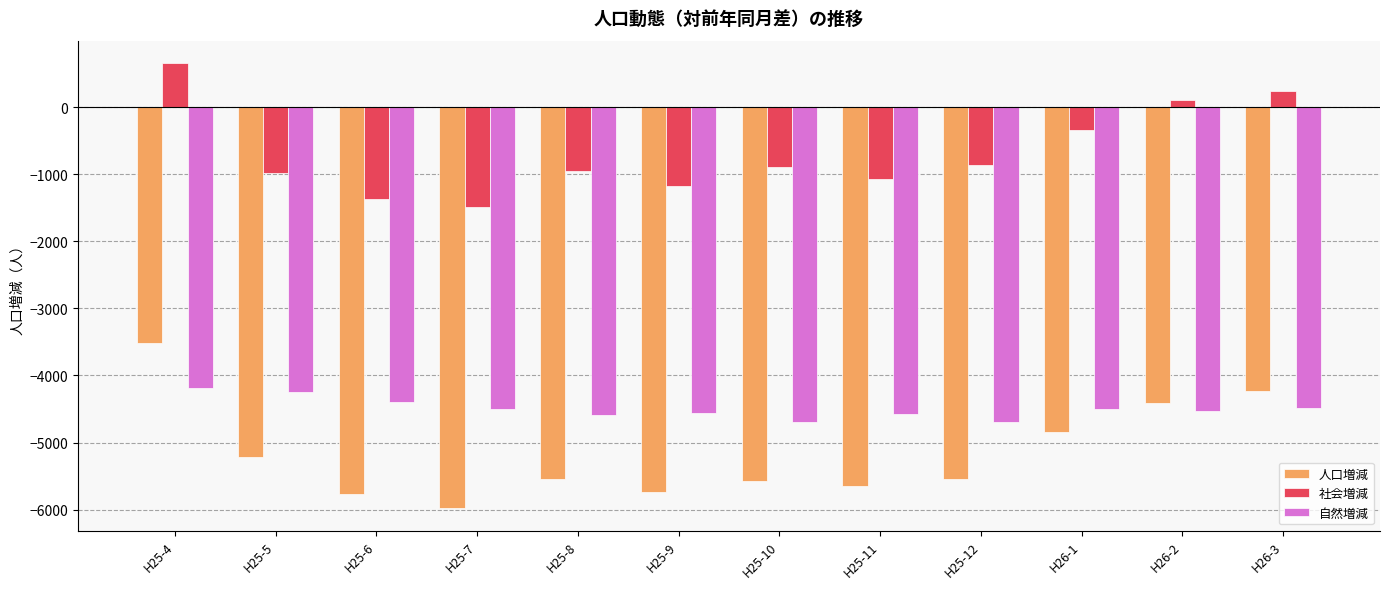

At H25-12, list the series in order from smallest to largest.

人口増減, 自然増減, 社会増減